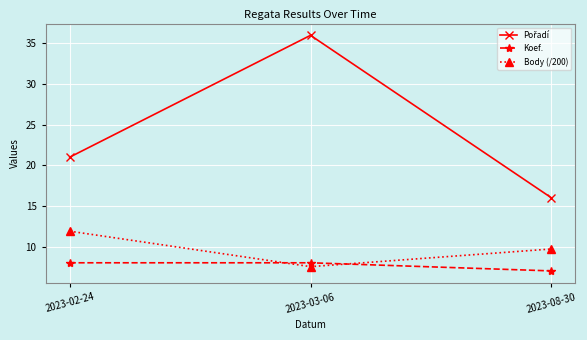

Rank the categories by Body (/200) value from highest to lowest.

2023-02-24, 2023-08-30, 2023-03-06